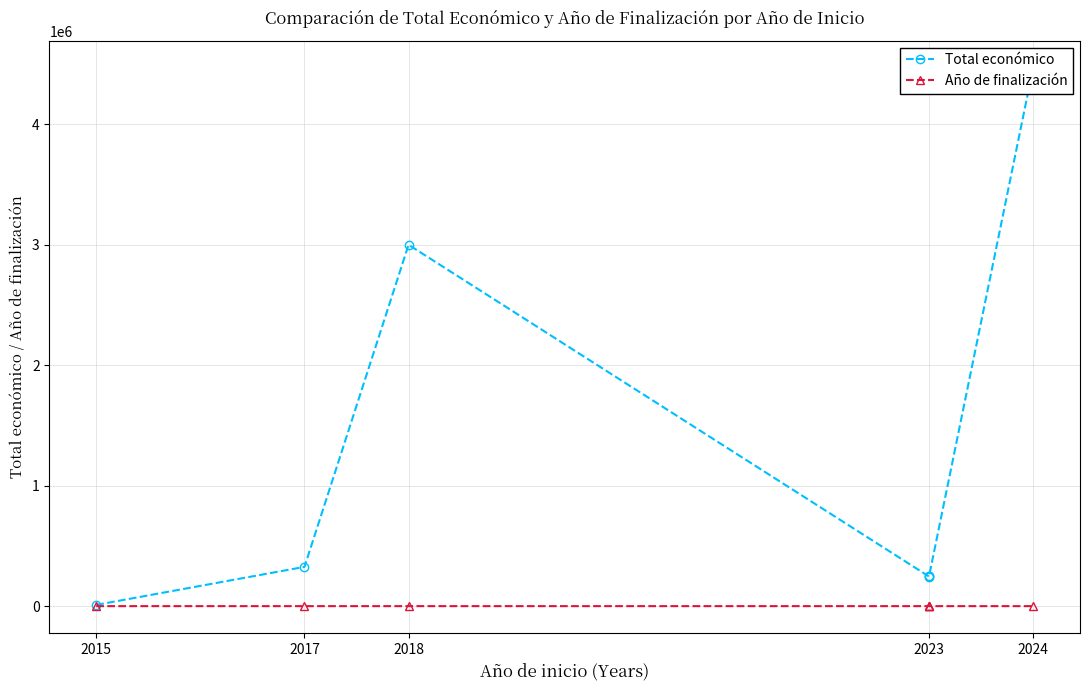

Which series has the widest spread of values?

Total económico